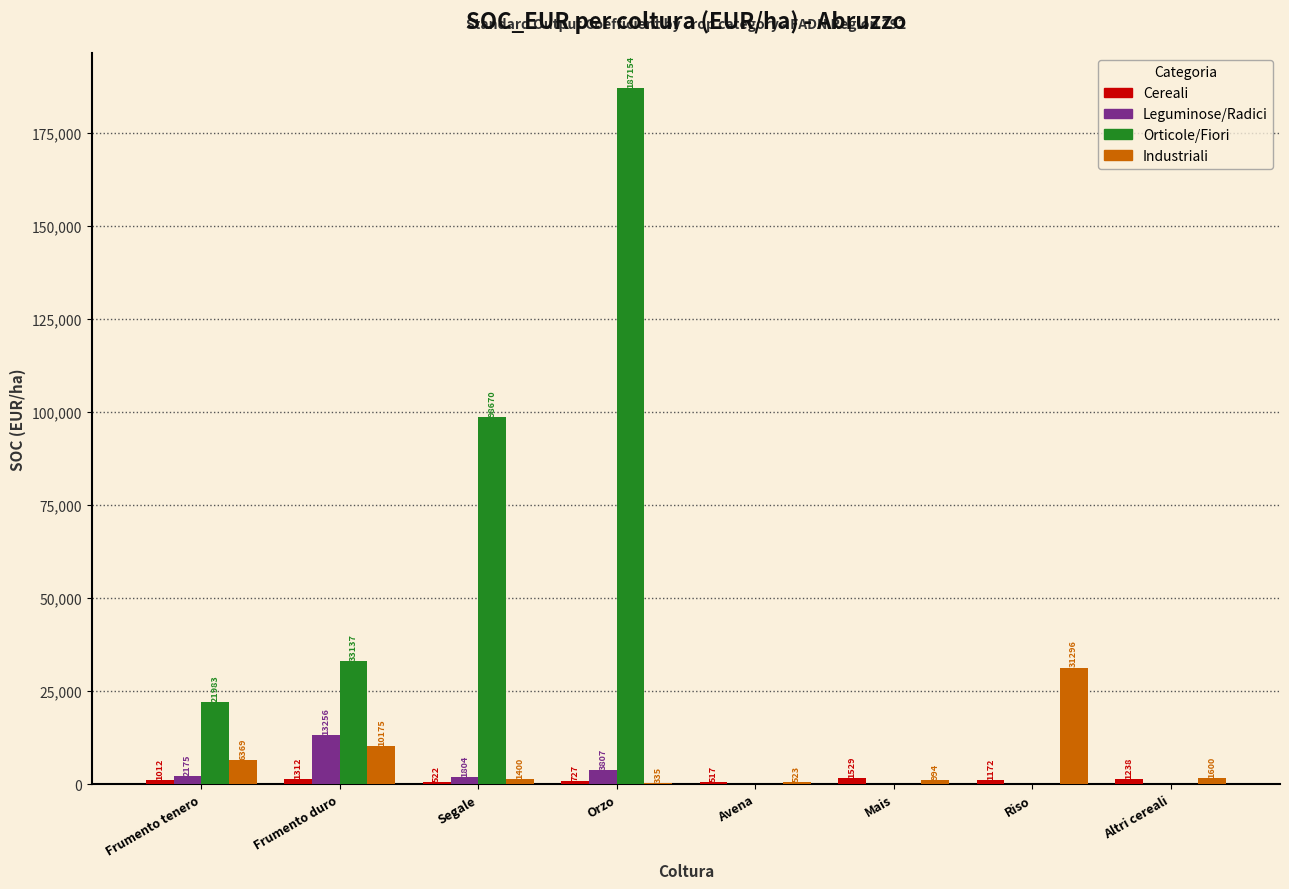

Count the number of data series in this chart.

4